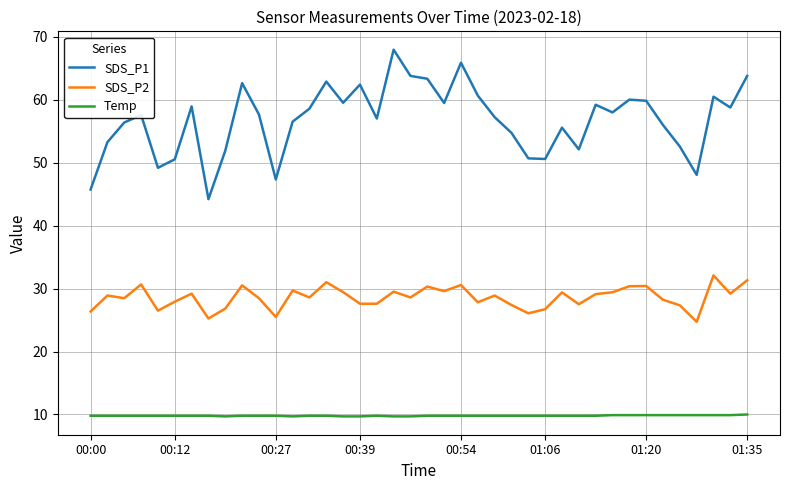

Which series has the widest spread of values?

SDS_P1